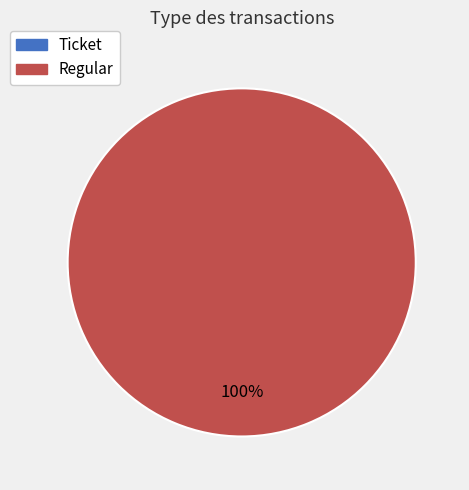

What is the change in value from Ticket to Regular?

+18